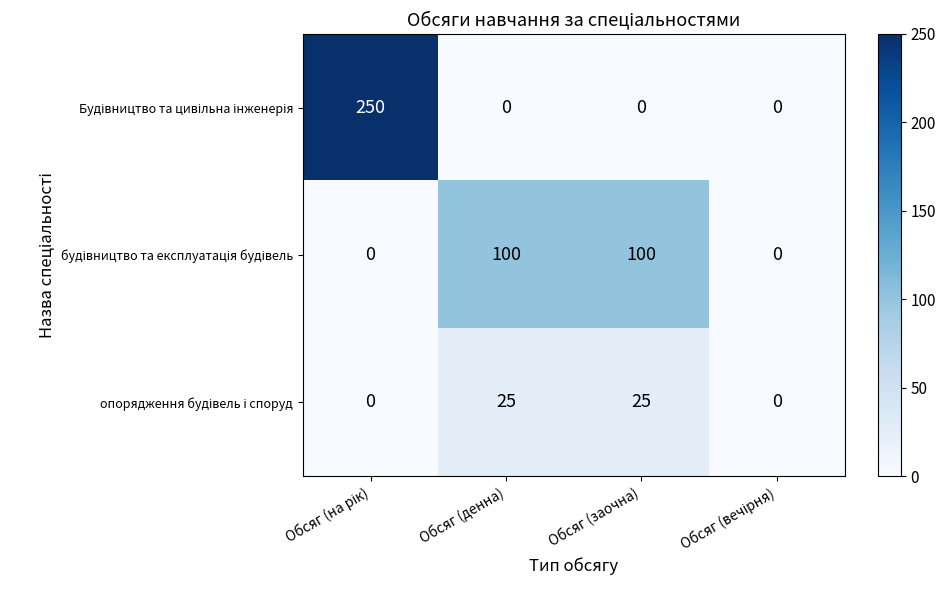

What is the spread (max minus min) of values at Обсяг (денна)?

100